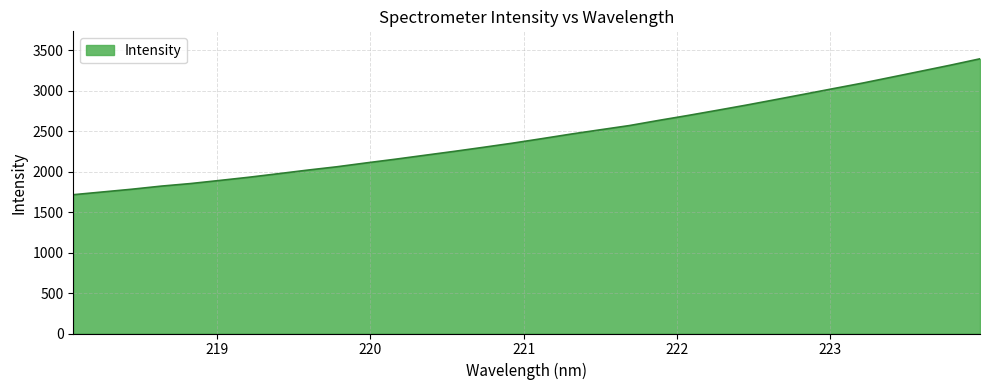

What is the minimum value shown in the chart?

1713.9